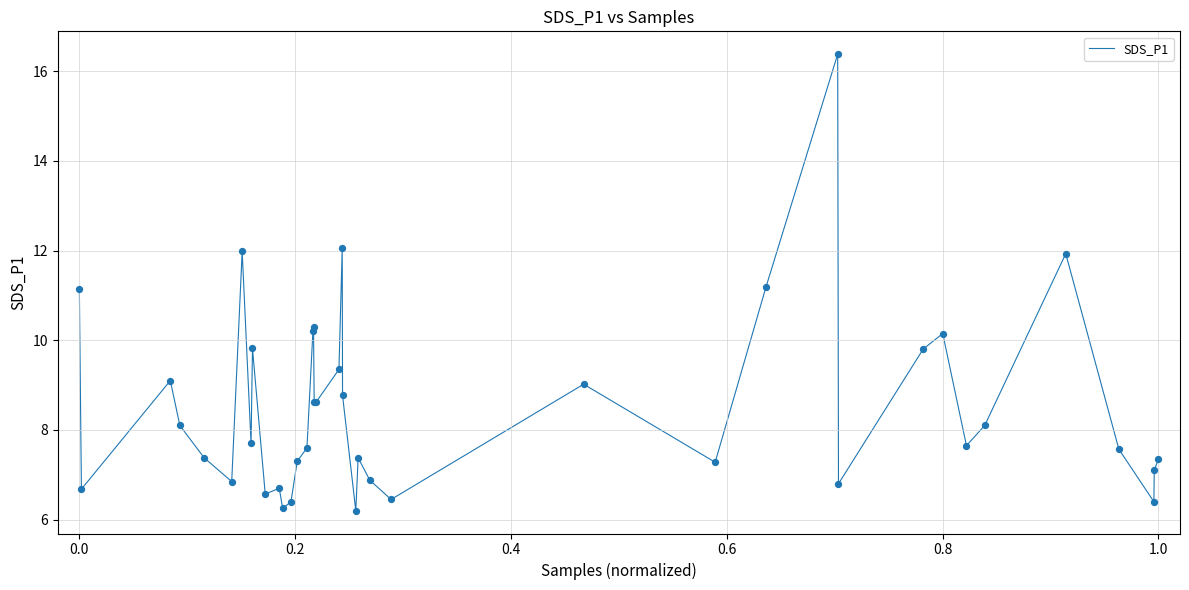

What is the difference between the maximum and minimum values?

10.2